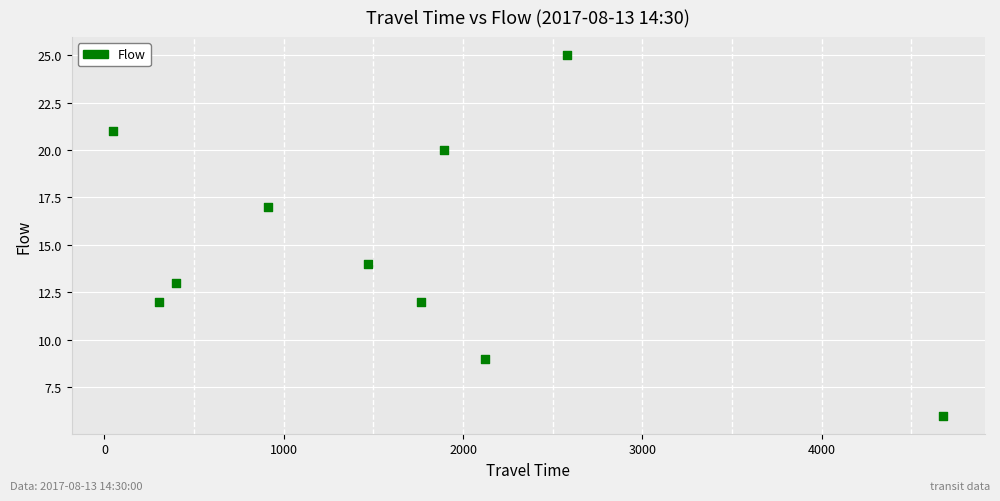

What Y value in the scatter plot is closest to 15?

14